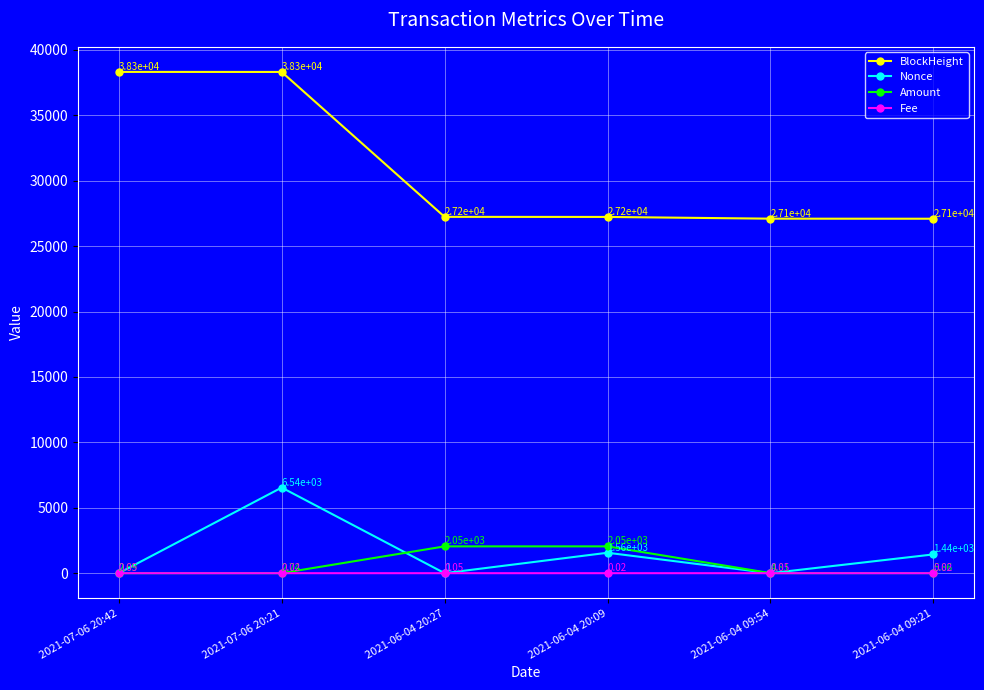

What is the label of the 5th point from the right?

2021-07-06 20:21